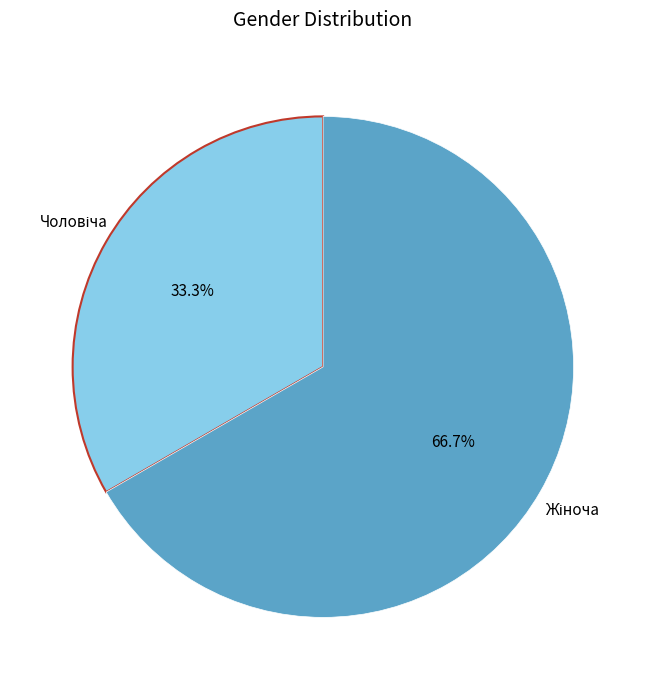

Is there a majority slice in this chart?

Yes